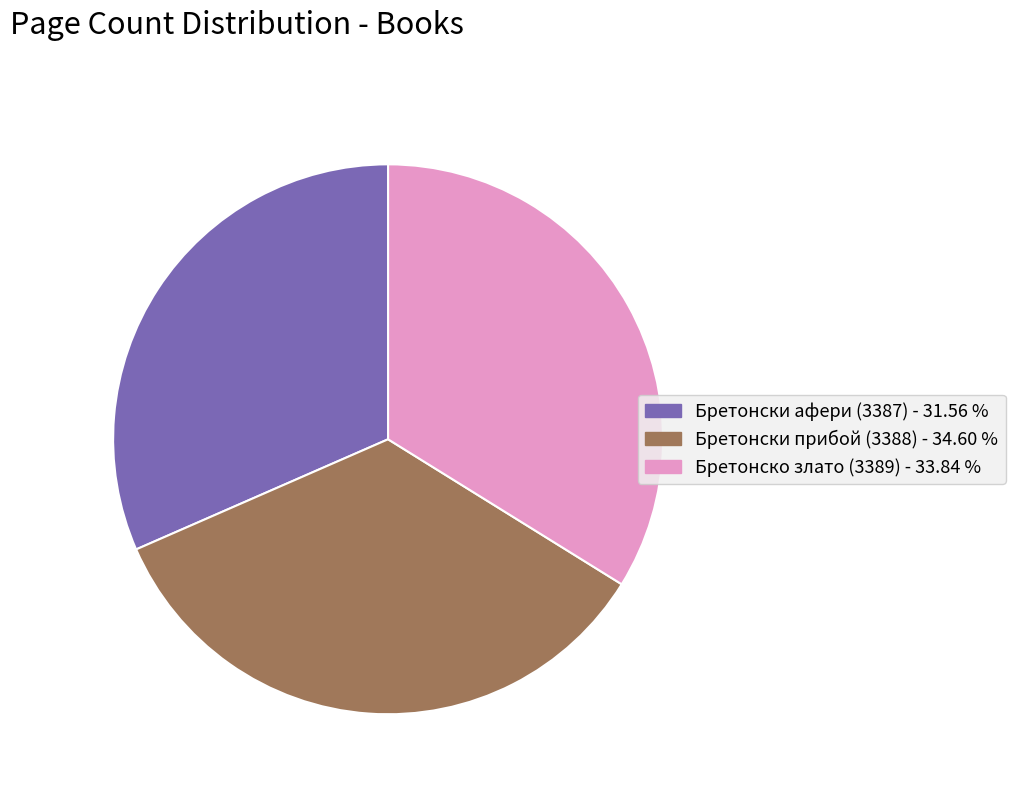

Does Бретонско злато (3389) represent more than half of the total?

No